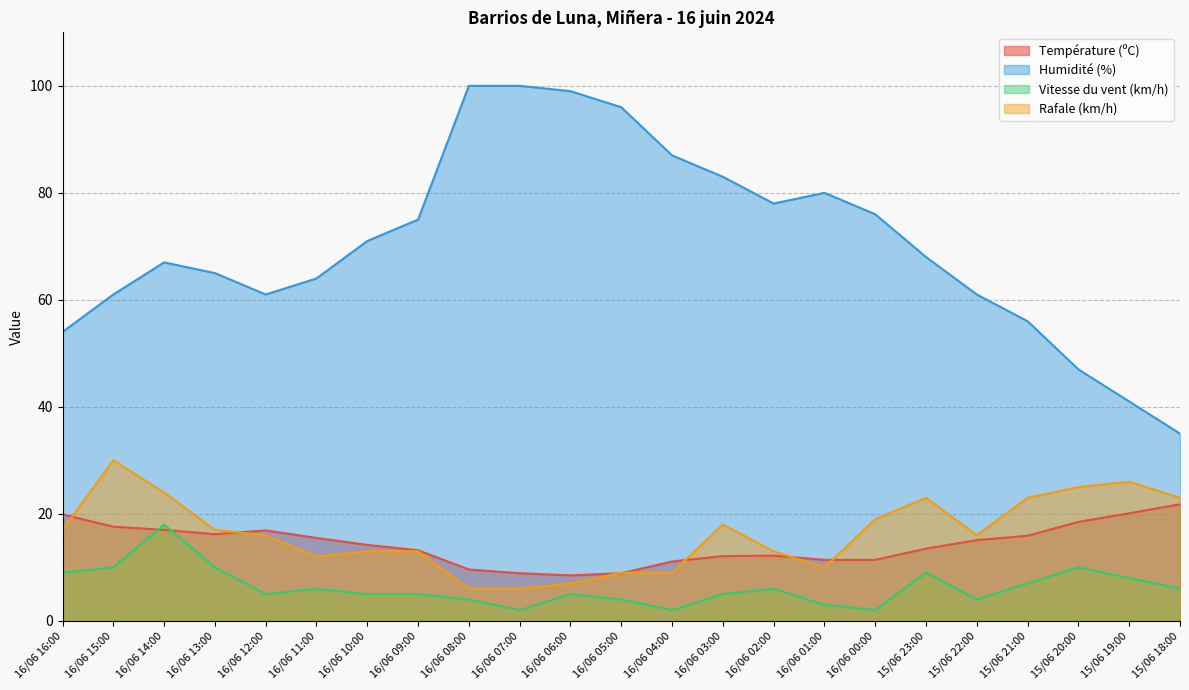

Reading left to right, list all the values displayed in this chart.

Température (ºC): 19.9	17.6	17.0	16.2	16.9	15.5	14.2	13.2	9.6	8.9	8.5	8.9	11.1	12.1	12.2	11.4	11.4	13.5	15.1	15.9	18.5	20.1	21.8
Humidité (%): 54.0	61.0	67.0	65.0	61.0	64.0	71.0	75.0	100.0	100.0	99.0	96.0	87.0	83.0	78.0	80.0	76.0	68.0	61.0	56.0	47.0	41.0	35.0
Vitesse du vent (km/h): 9.0	10.0	18.0	10.0	5.0	6.0	5.0	5.0	4.0	2.0	5.0	4.0	2.0	5.0	6.0	3.0	2.0	9.0	4.0	7.0	10.0	8.0	6.0
Rafale (km/h): 17.0	30.0	24.0	17.0	16.0	12.0	13.0	13.0	6.0	6.0	7.0	9.0	9.0	18.0	13.0	10.0	19.0	23.0	16.0	23.0	25.0	26.0	23.0